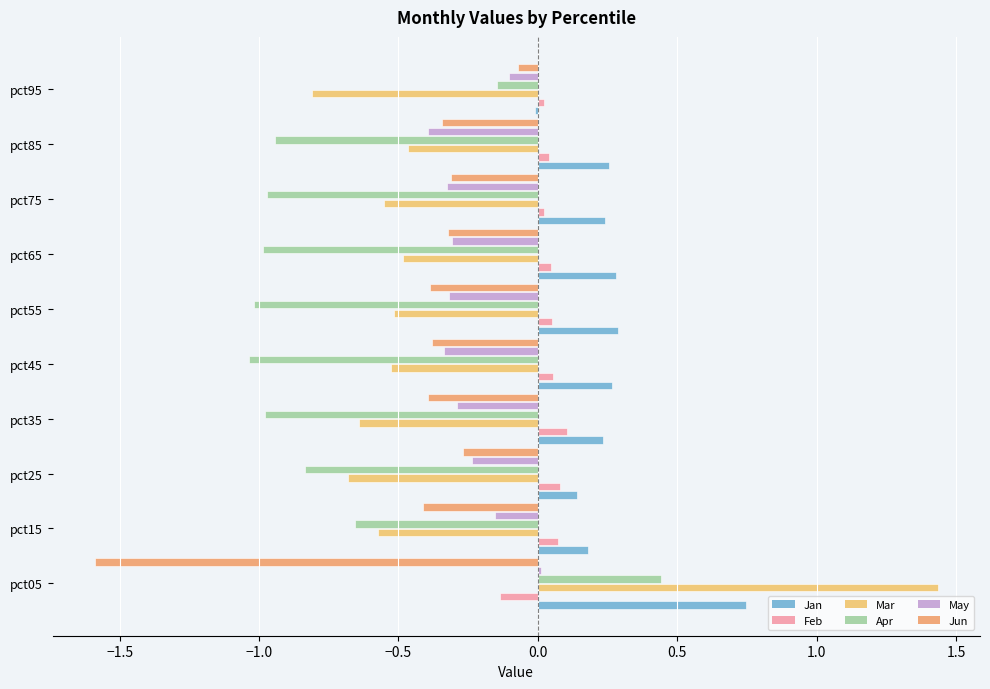

What is the minimum value shown in the chart?

-1.6